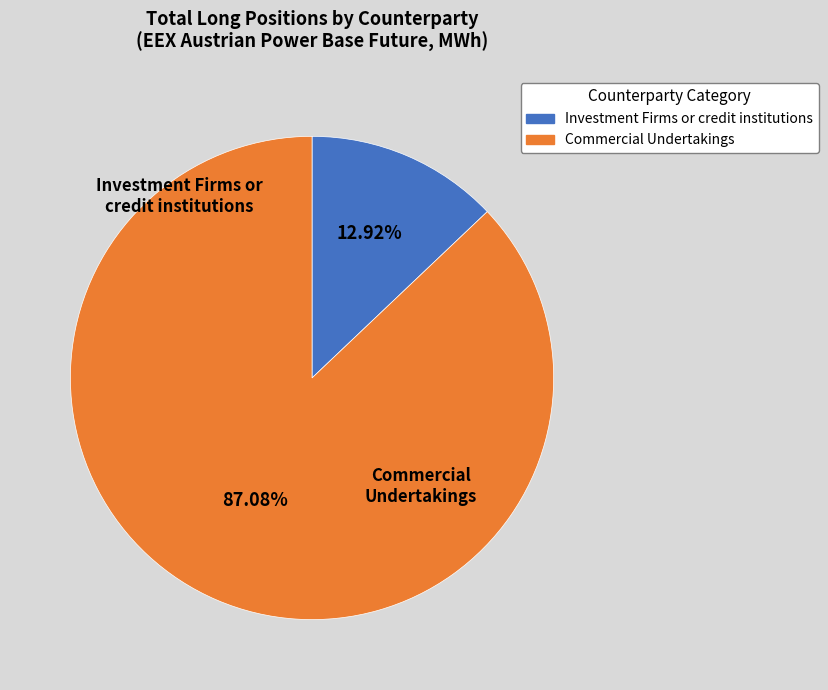

Does any single category account for the majority?

Yes